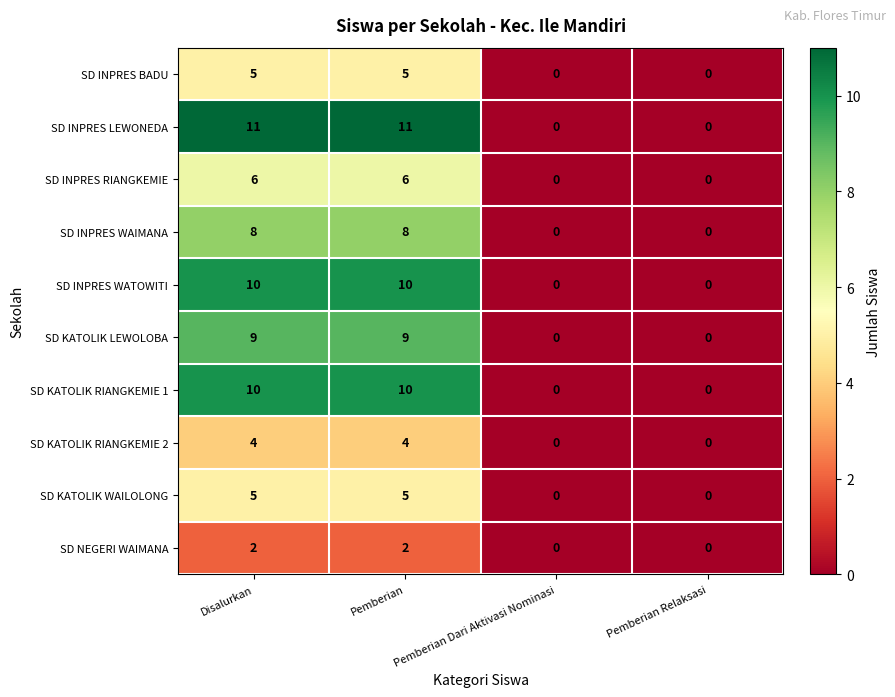

At how many categories does at least one series exceed 3?

2